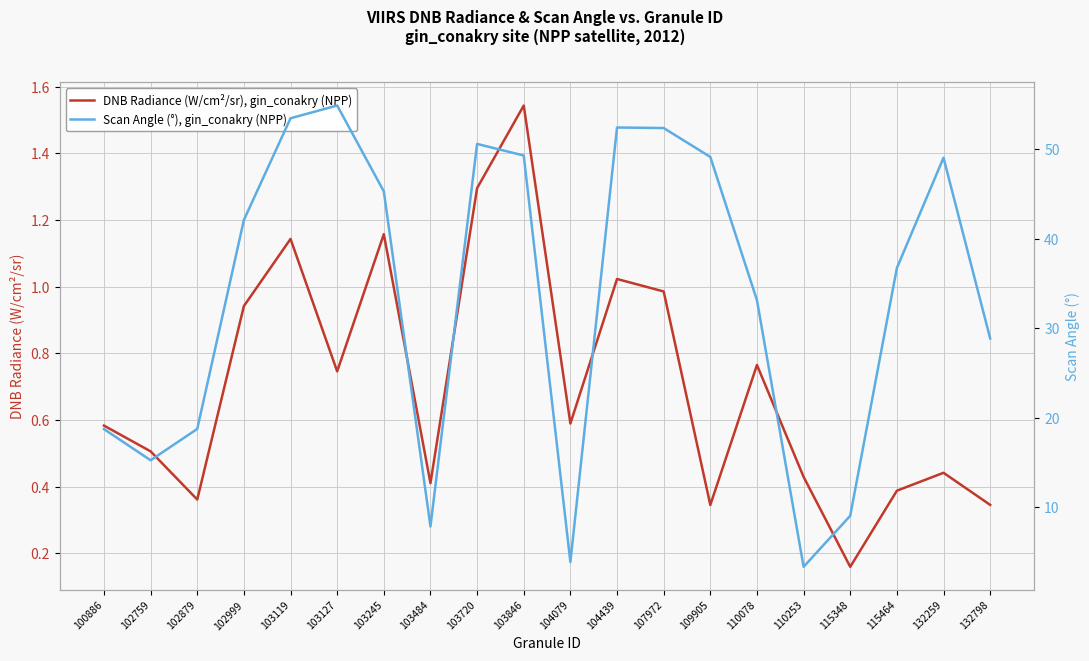

Does the chart display data point markers on the line(s)?

No